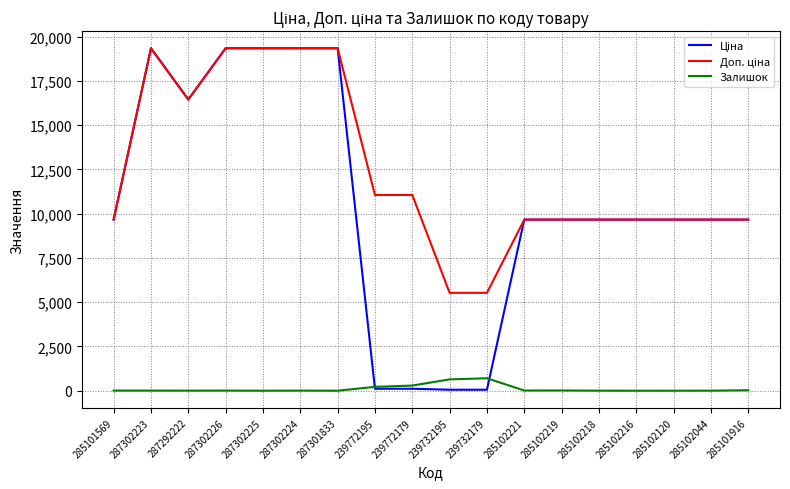

The Залишок series shows 0.0 at 287302225. True or false?

True